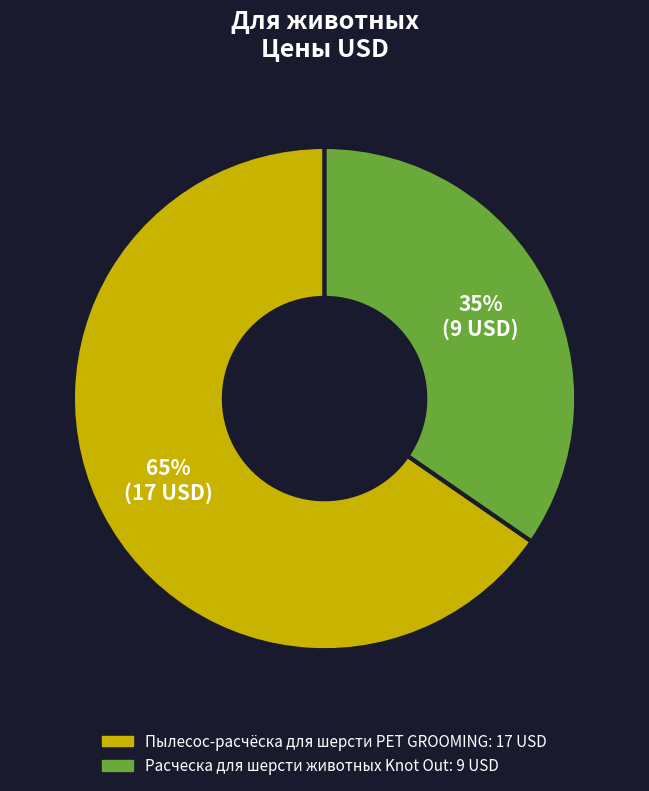

True or false: Пылесос-расчёска для шерсти PET GROOMING accounts for 65% of the total.

True